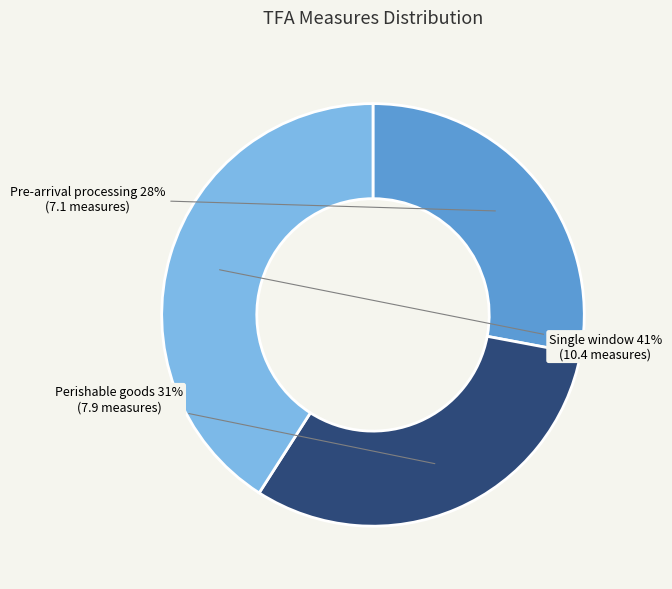

Is there a majority slice in this chart?

No